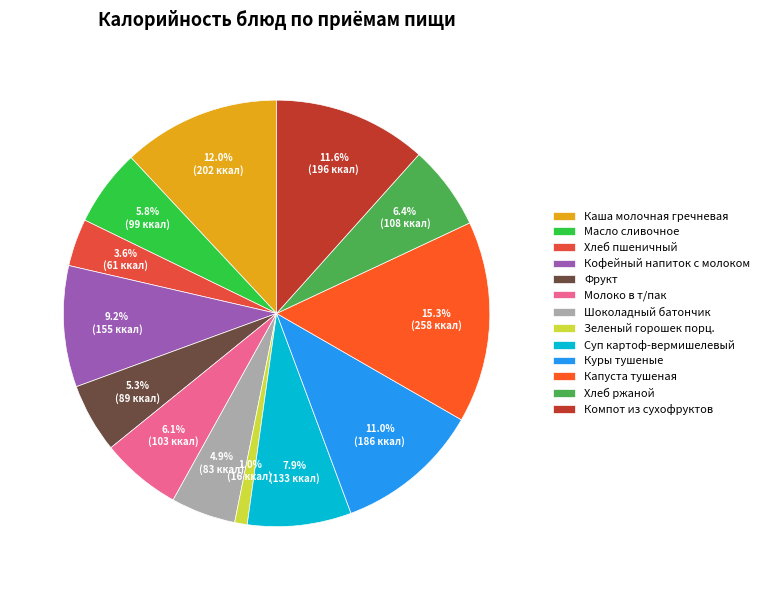

What percentage is the Капуста тушеная slice, to the nearest percent?

15%